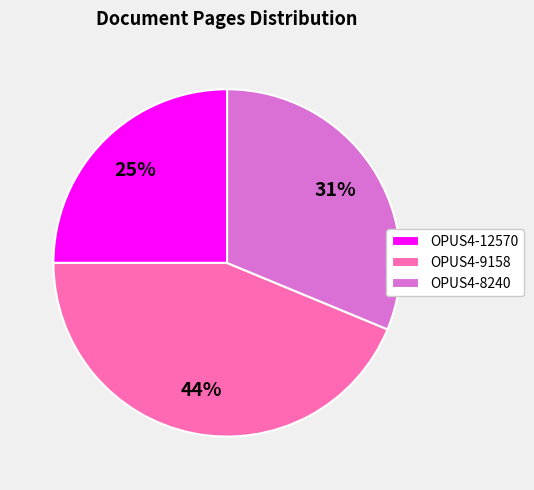

Which category has the smallest portion of the pie?

OPUS4-12570